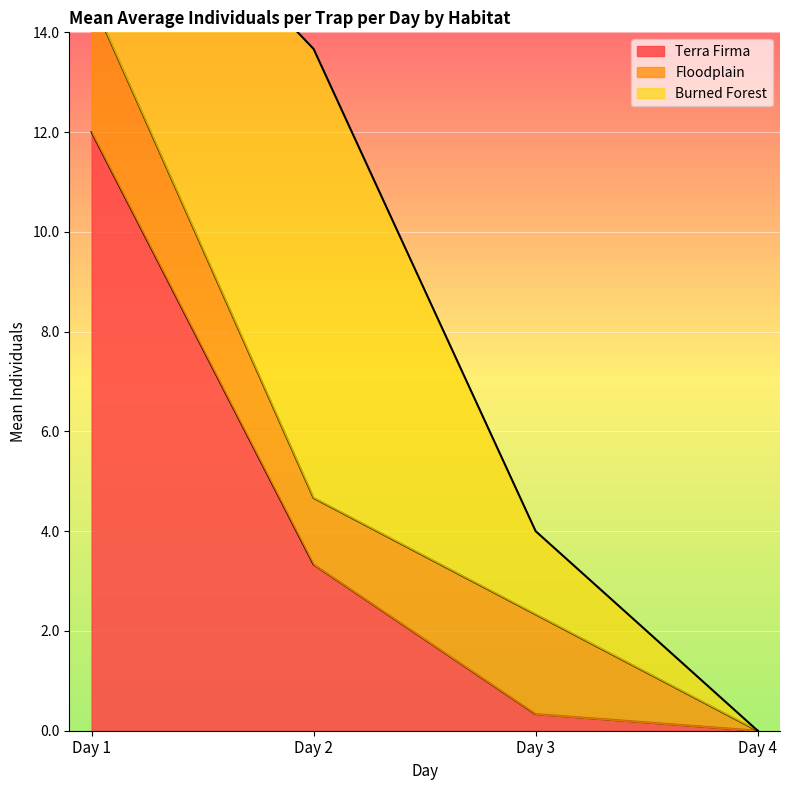

Rank the categories by Burned Forest value from lowest to highest.

Day 4, Day 3, Day 1, Day 2